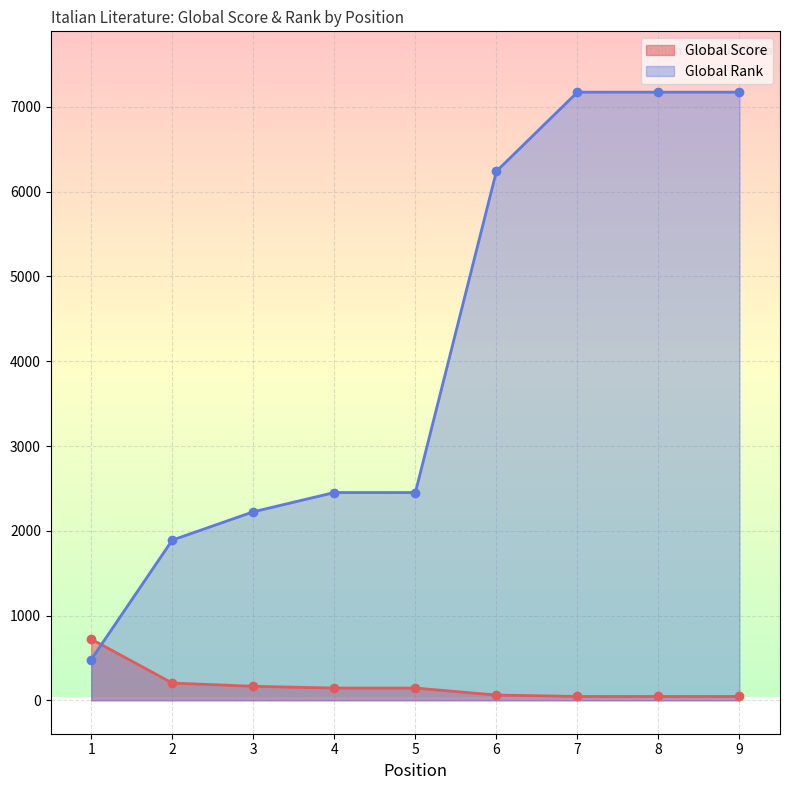

What is the maximum value shown in the chart?

7175